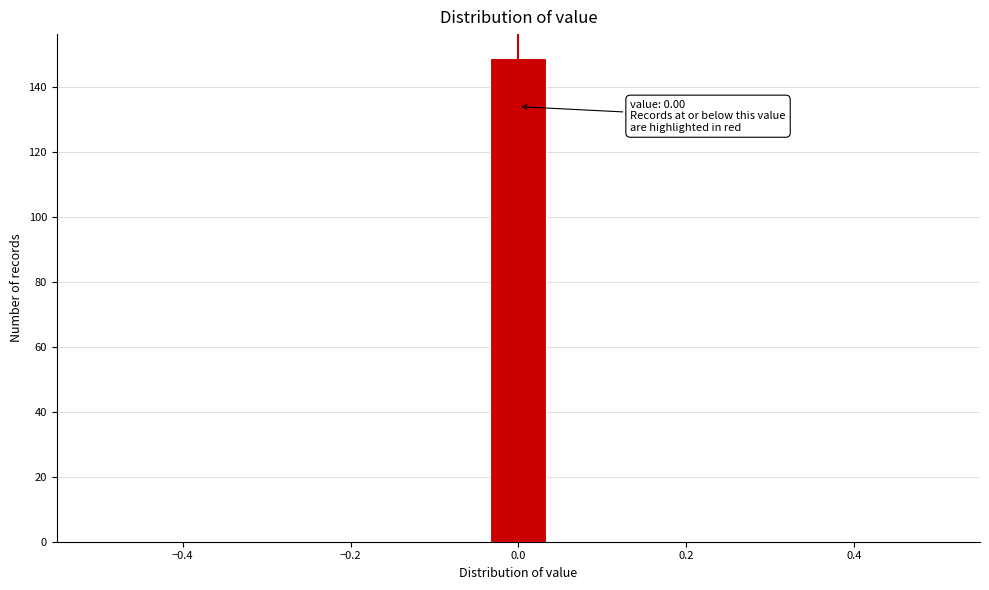

Read against the x-axis, roughly where is the centre of the tallest bar?

0.00